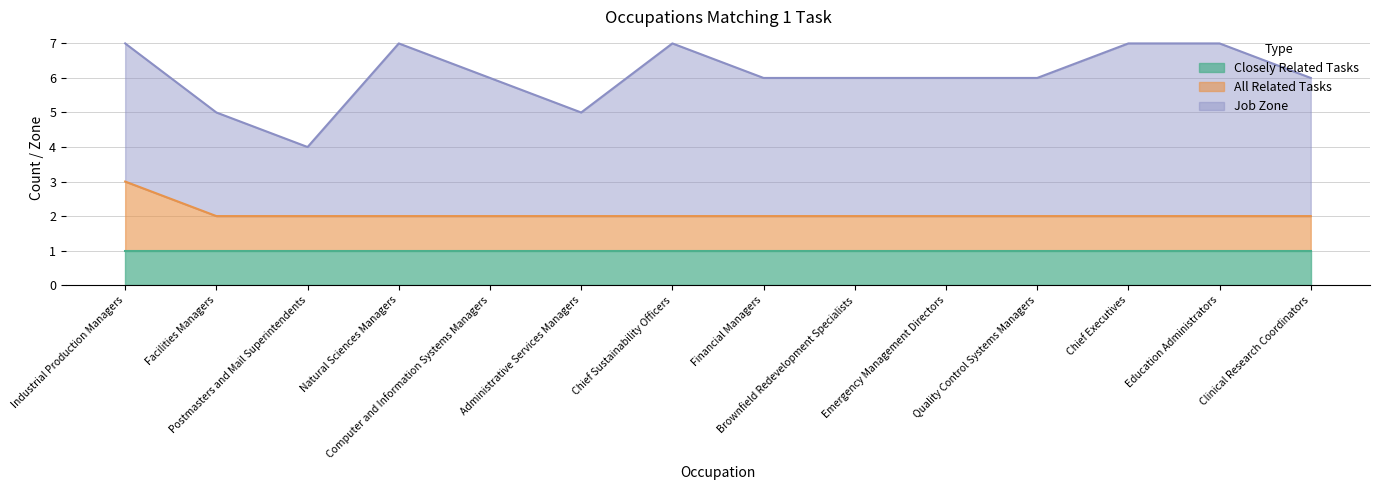

What is the value of the All Related Tasks point at the 14th from the left?

1